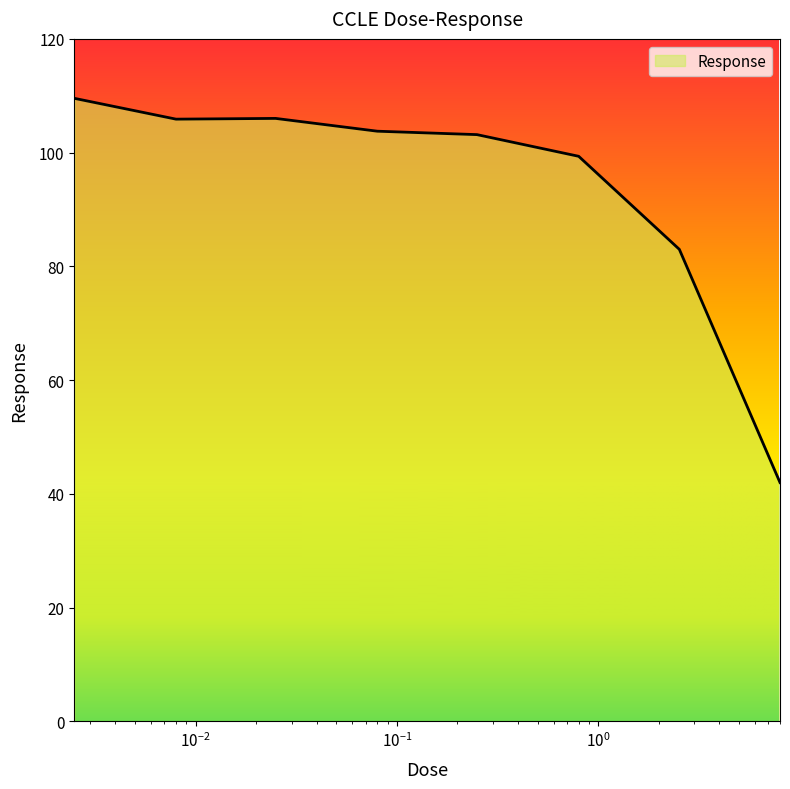

How many lines are shown in the chart?

1